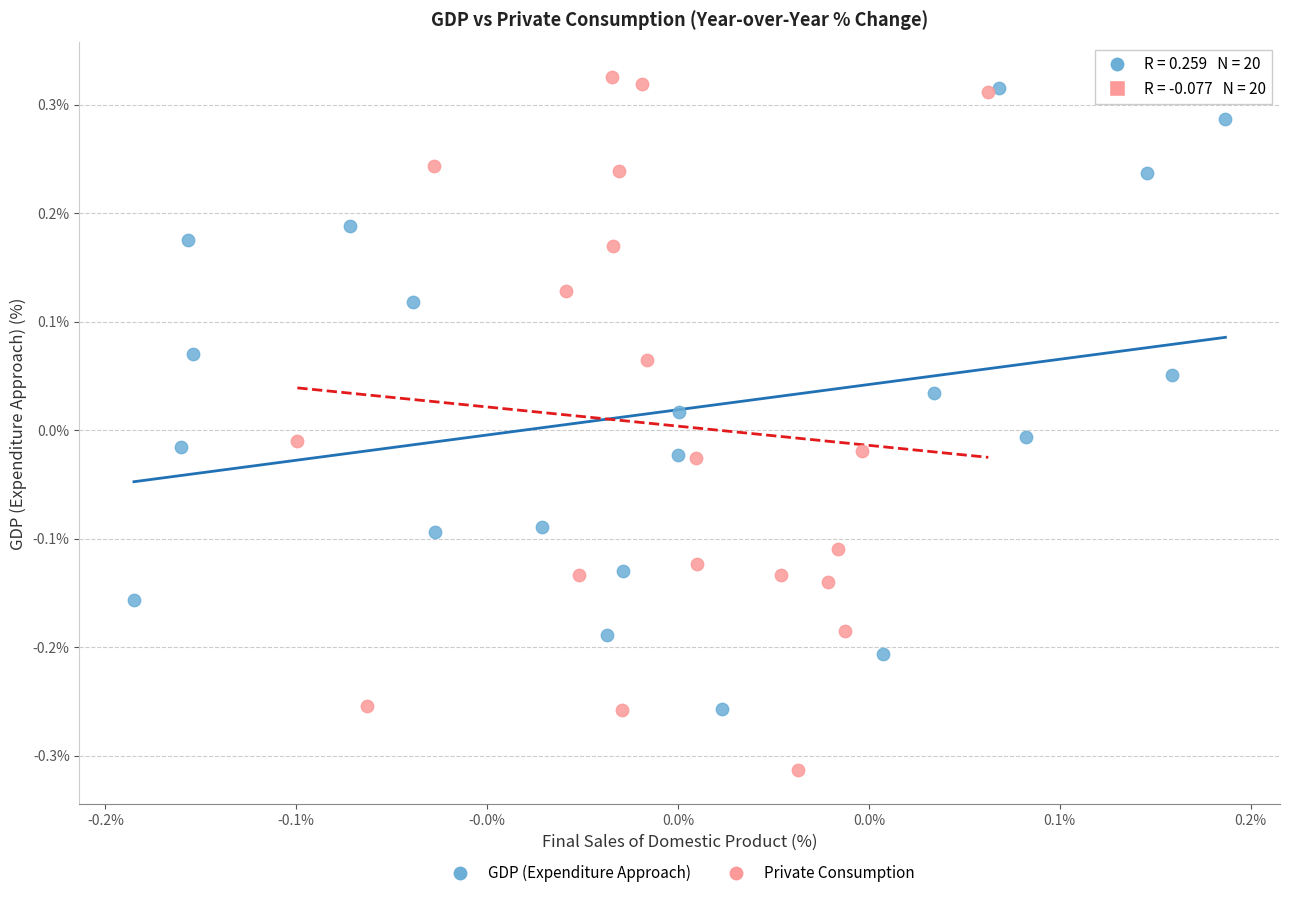

Which series contains the lowest Y value?

Private Consumption